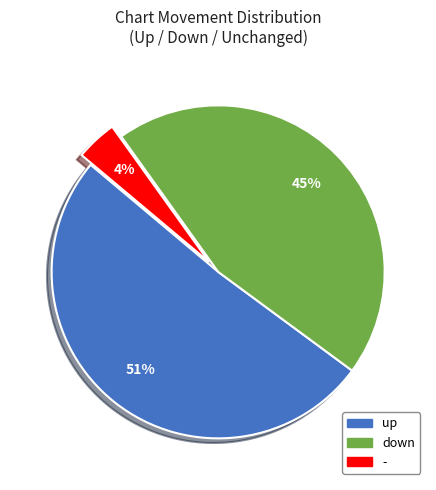

What percentage is the up slice, to the nearest percent?

51%